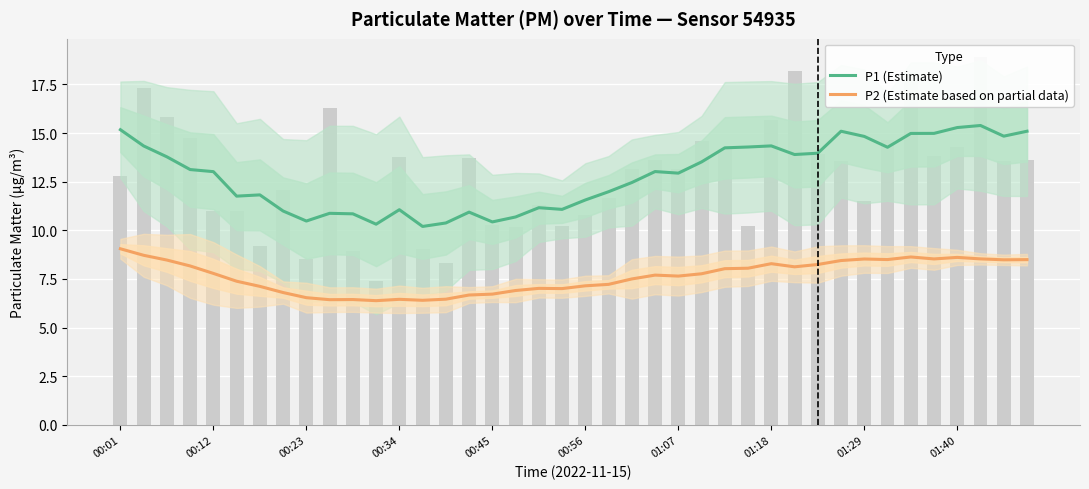

What is the maximum value shown in the chart?

15.4